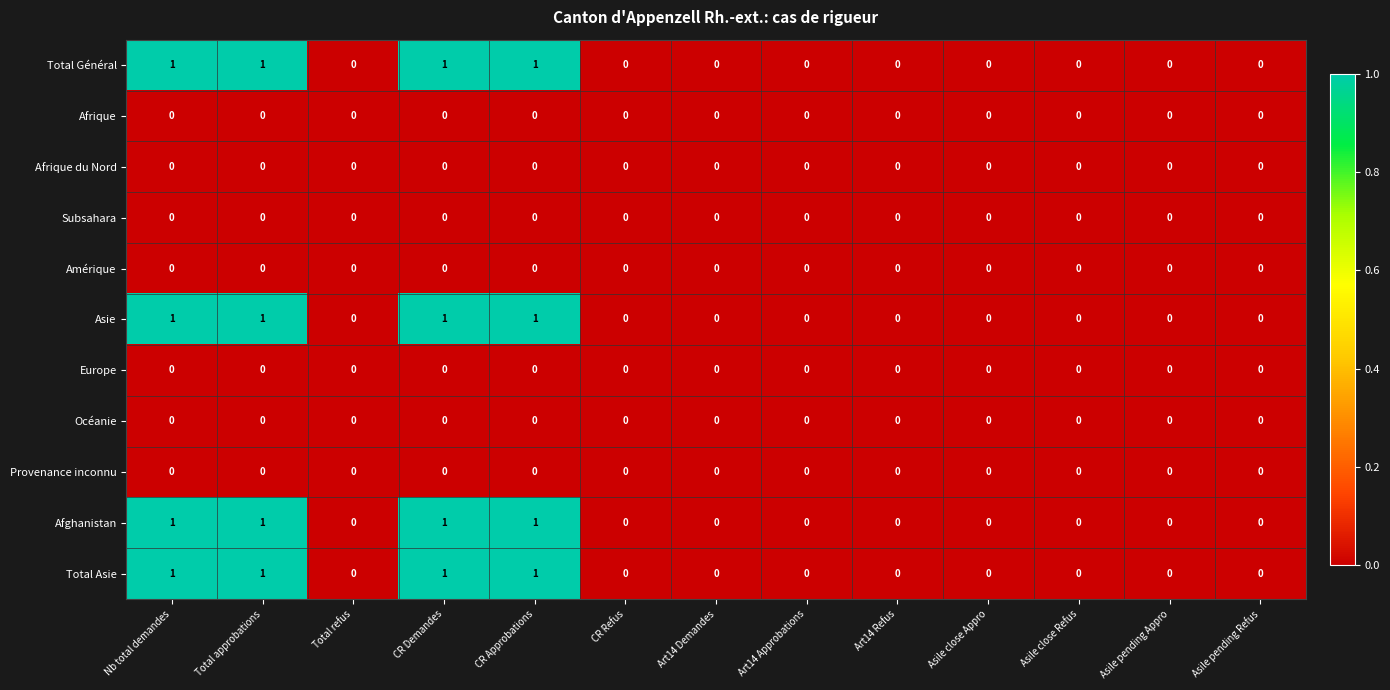

The value of Asie at Asile close Appro is -1. True or false?

False